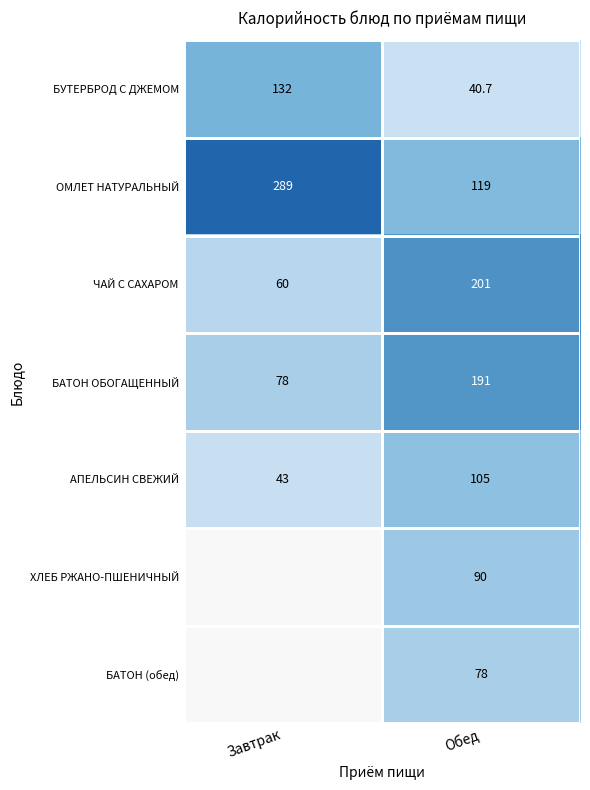

At which category is the sum across all series the highest?

Обед